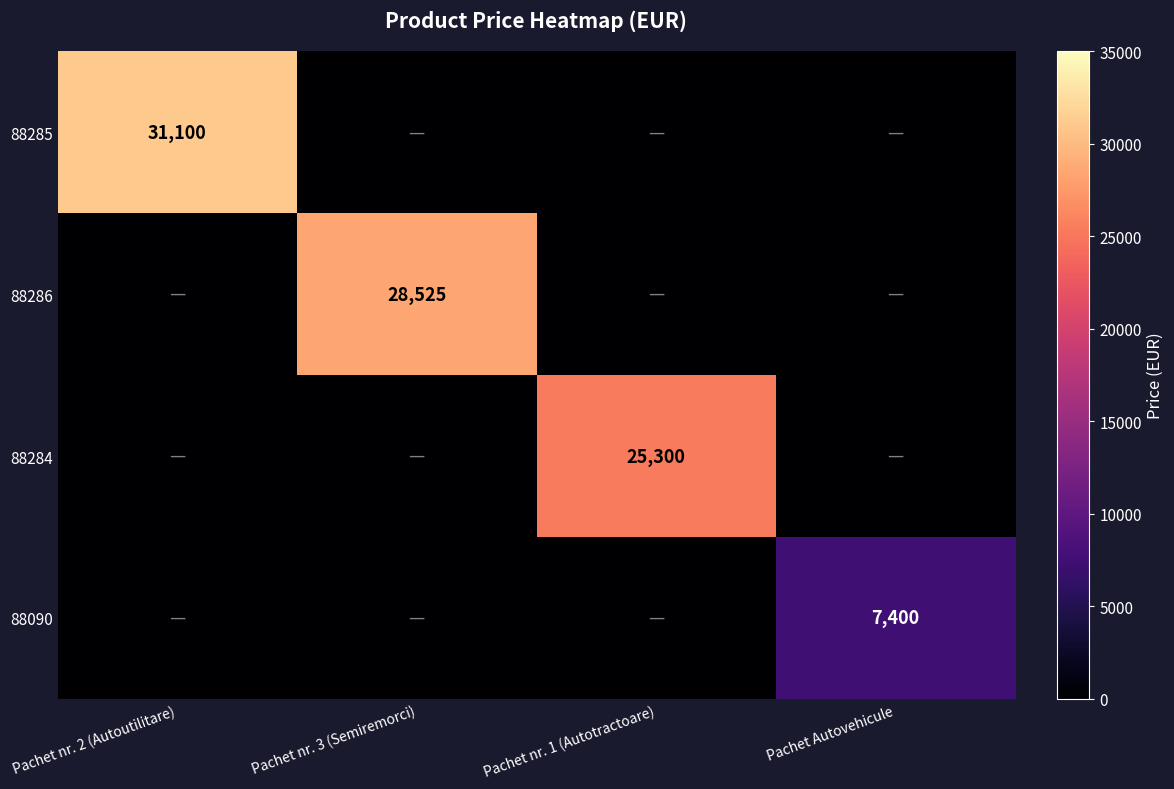

Is it true that 88284 equals 25300 at Pachet nr. 1 (Autotractoare)?

True